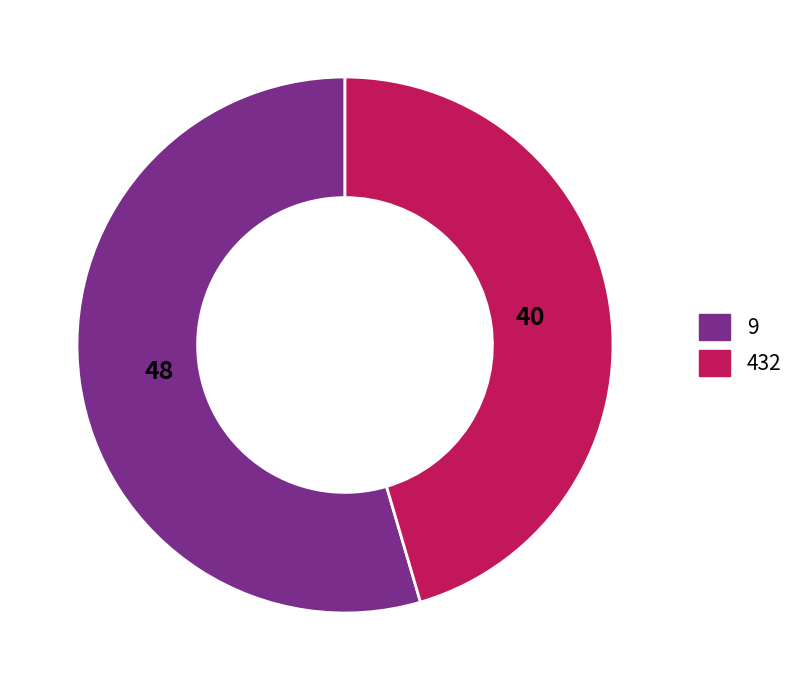

Which slice represents more than half of the pie?

9